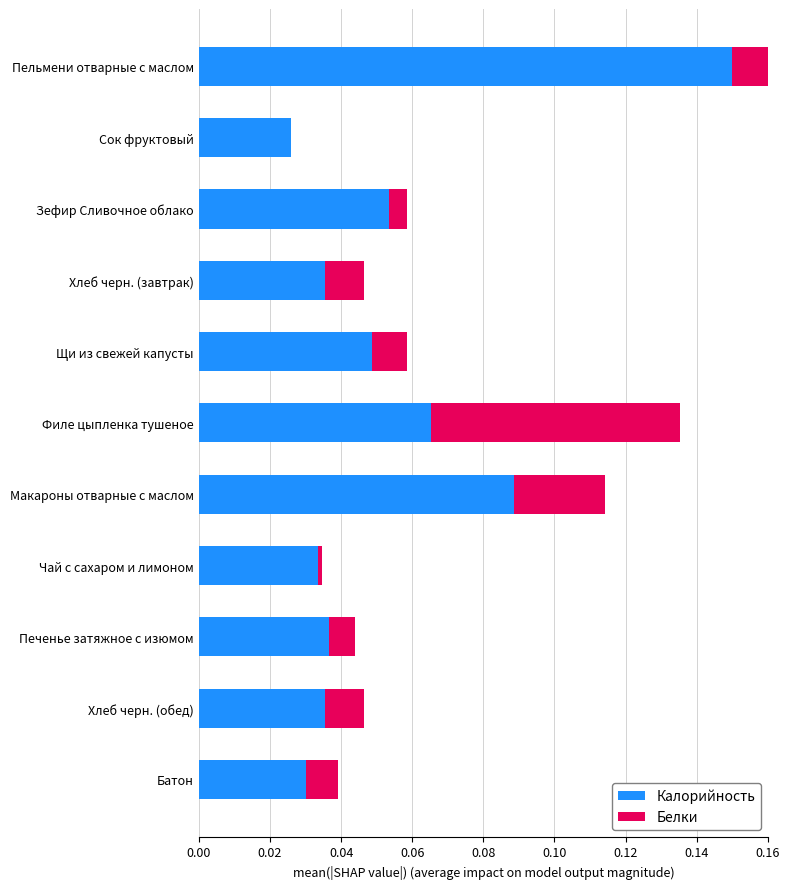

What are all the series names shown in the legend?

Калорийность, Белки